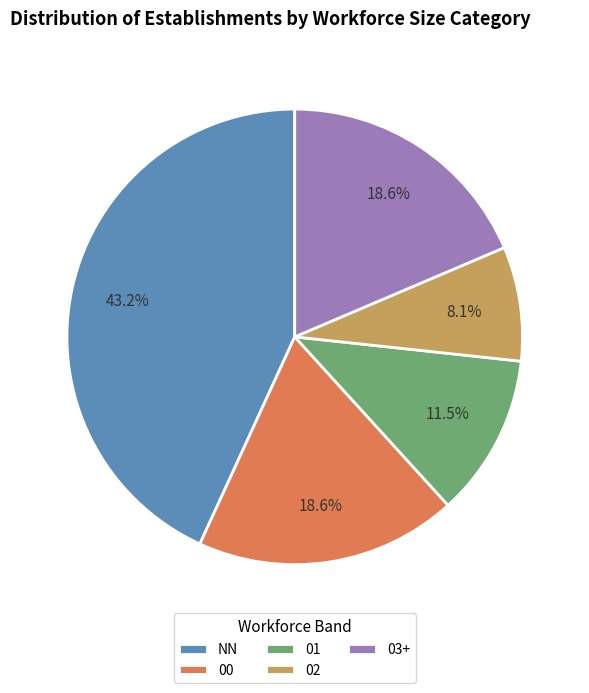

Which has a higher value, NN or 03+?

NN